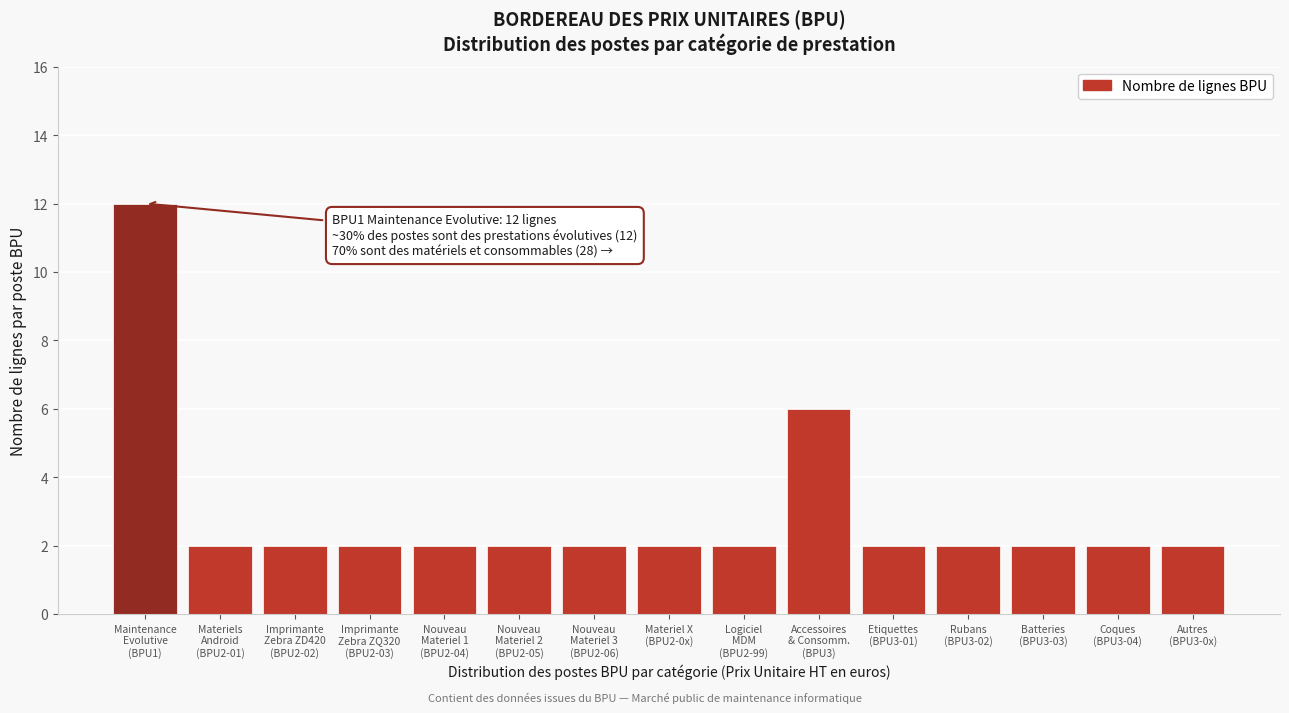

Reading left to right, transcribe all the data shown in this chart.

12	2	2	2	2	2	2	2	2	6	2	2	2	2	2